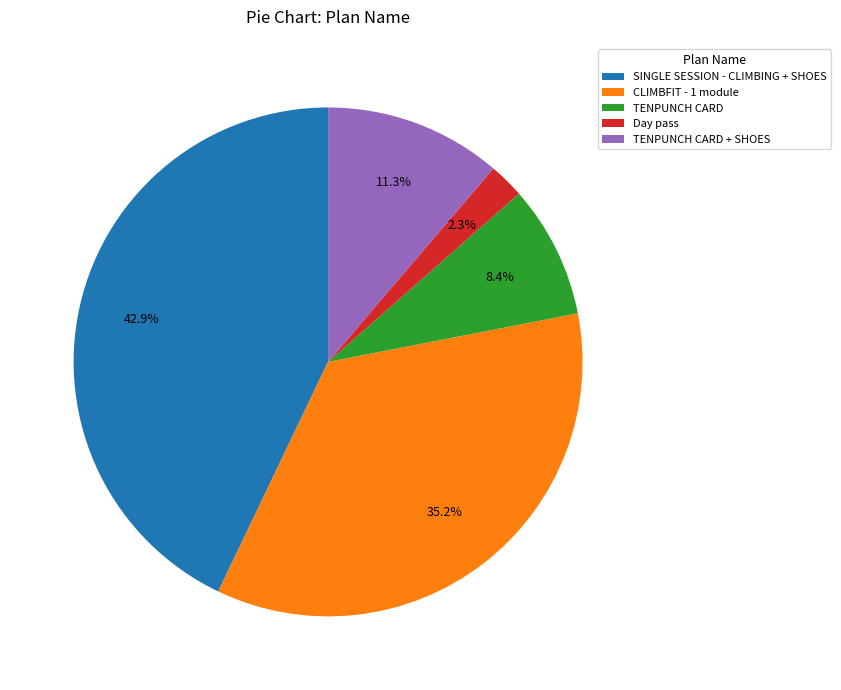

Is there a majority slice in this chart?

No